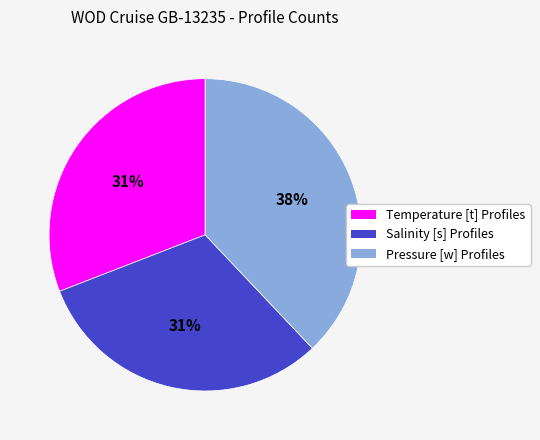

Is the sum of Pressure [w] Profiles and Temperature [t] Profiles greater than half?

Yes